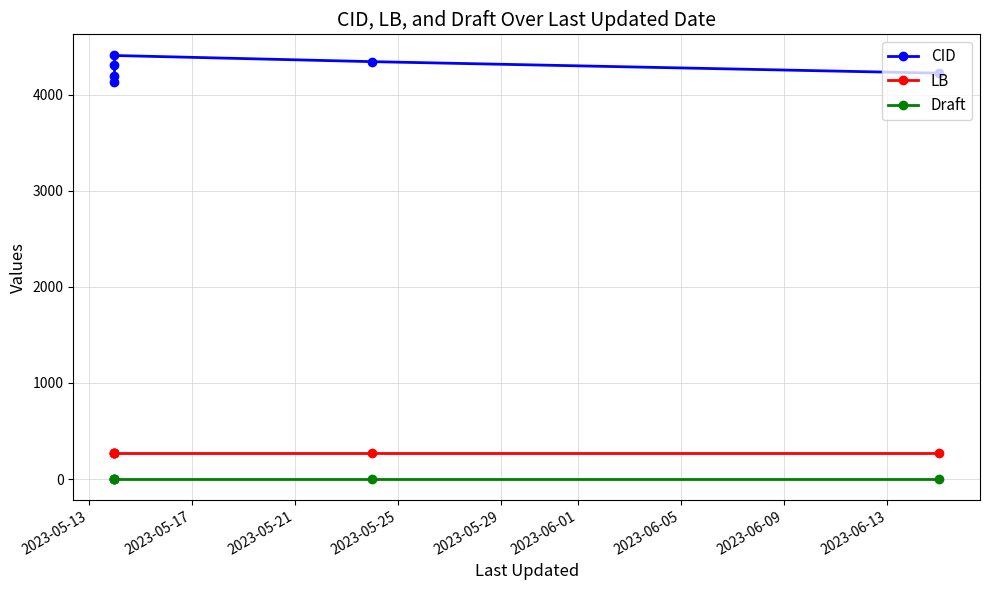

What is the approximate value of LB at 2023-05-25?

273